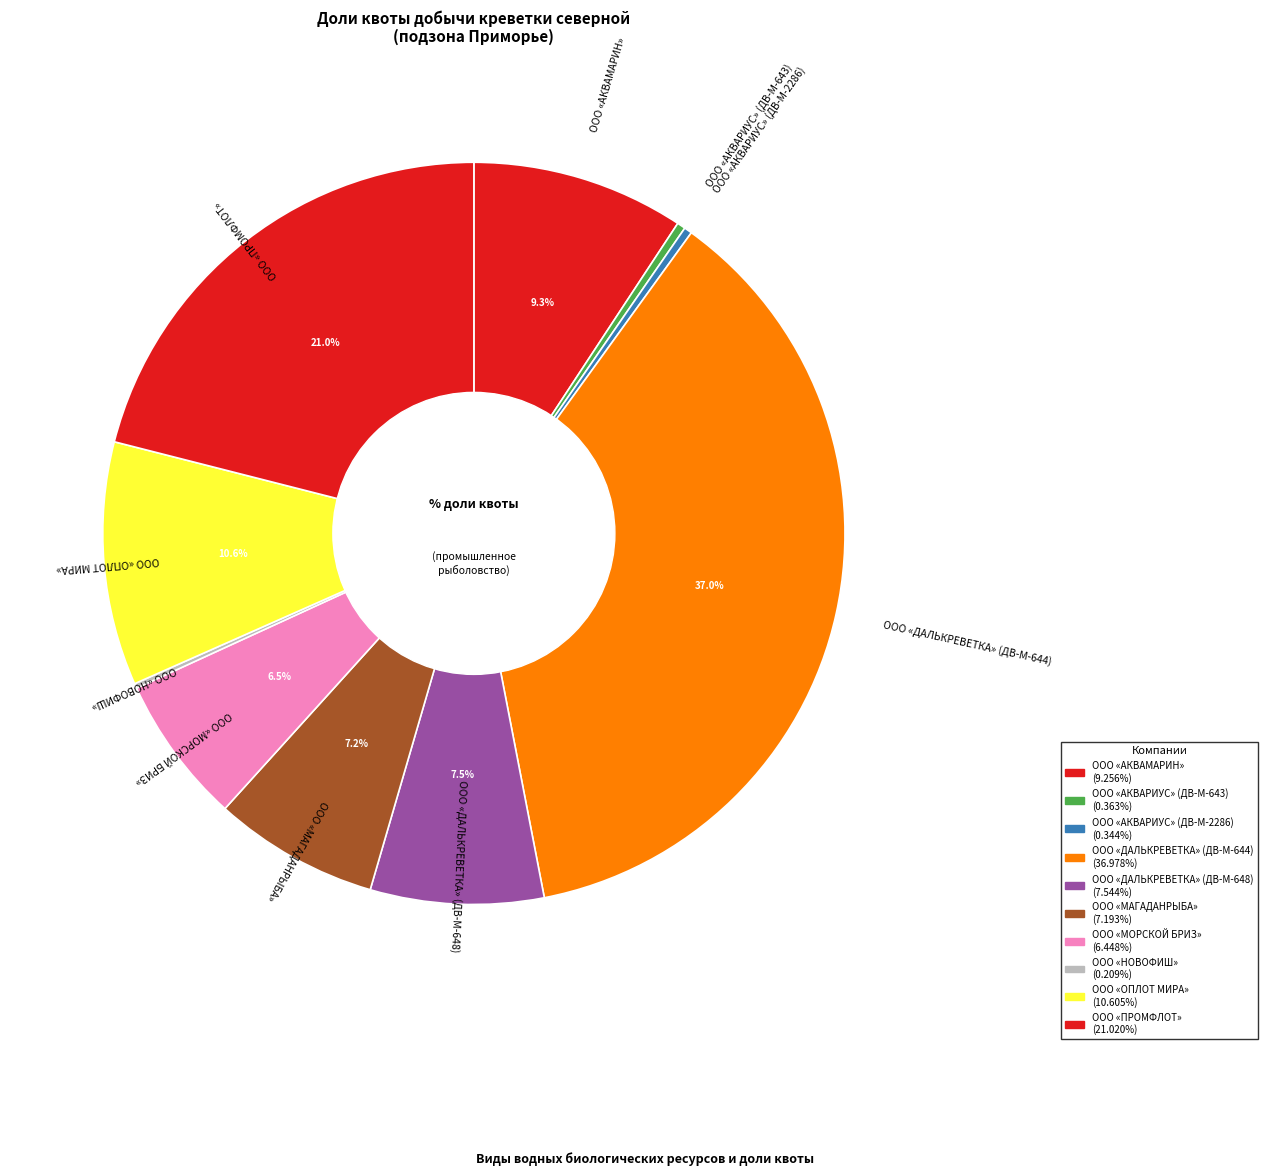

To the nearest percent, what percentage of the pie is ООО «ОПЛОТ МИРА»?

11%